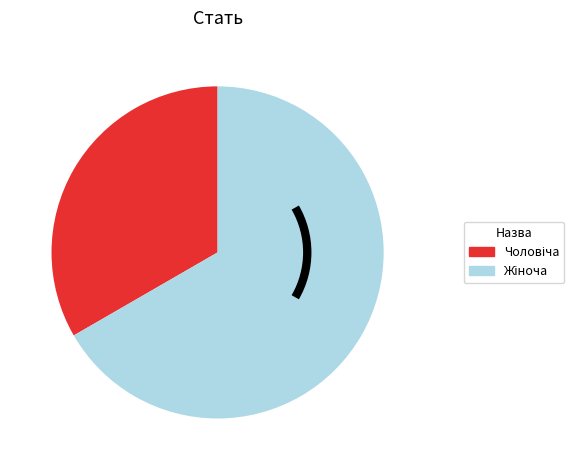

Does any single category account for the majority?

Yes